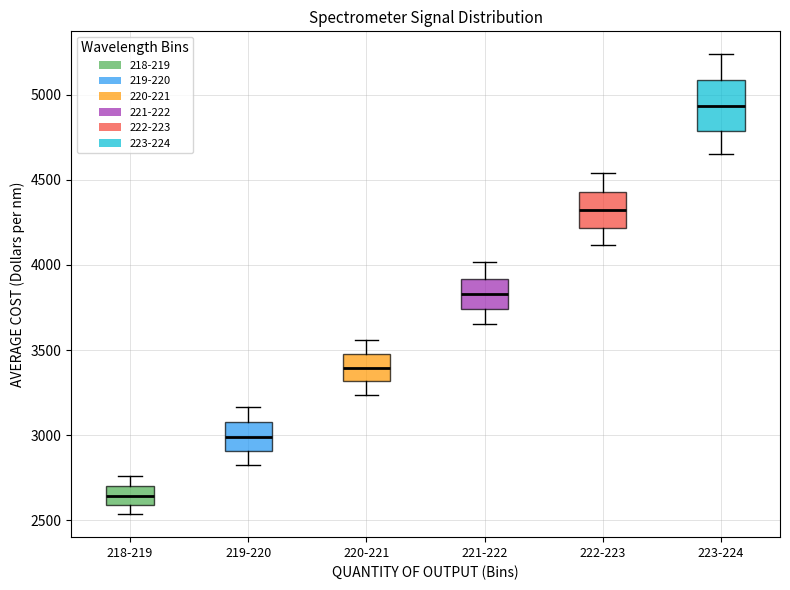

Reading left to right, read every box against the y-axis: the position of its median line, the range the box covers, and the ends of its whiskers. The values are not printed on the chart, so give them approximately, as read against the axis.

218-219: median 2650, box 2600 to 2700, whiskers 2550 to 2750
219-220: median 3000, box 2900 to 3100, whiskers 2800 to 3150
220-221: median 3400, box 3300 to 3500, whiskers 3250 to 3550
221-222: median 3850, box 3750 to 3900, whiskers 3650 to 4000
222-223: median 4300, box 4200 to 4450, whiskers 4100 to 4550
223-224: median 4950, box 4800 to 5100, whiskers 4650 to 5250